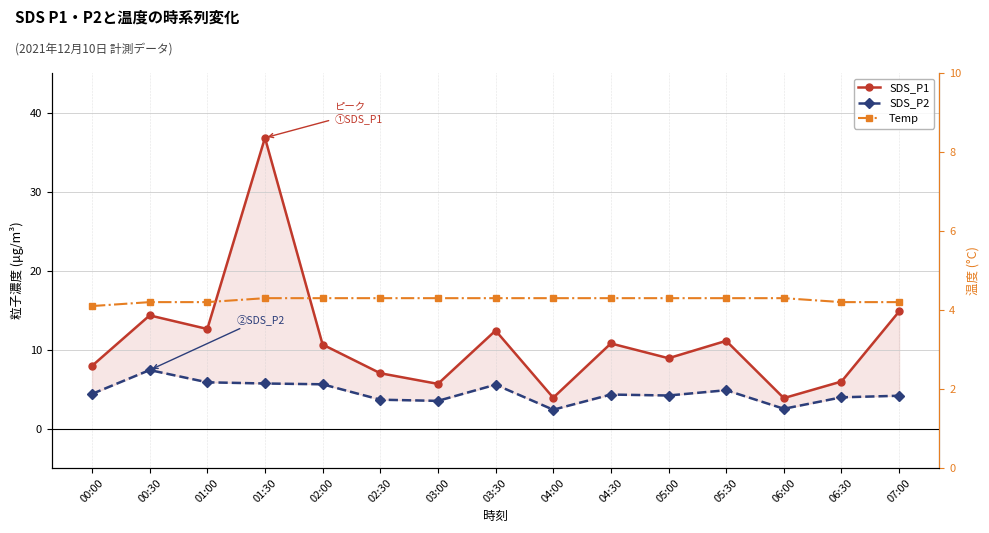

The Temp series shows 6.5 at 02:00. True or false?

False